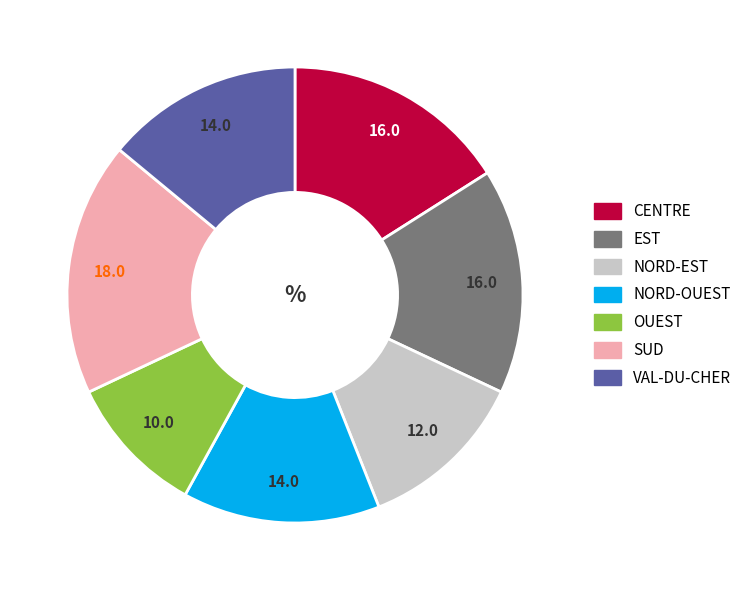

Is the sum of VAL-DU-CHER and CENTRE greater than half?

No